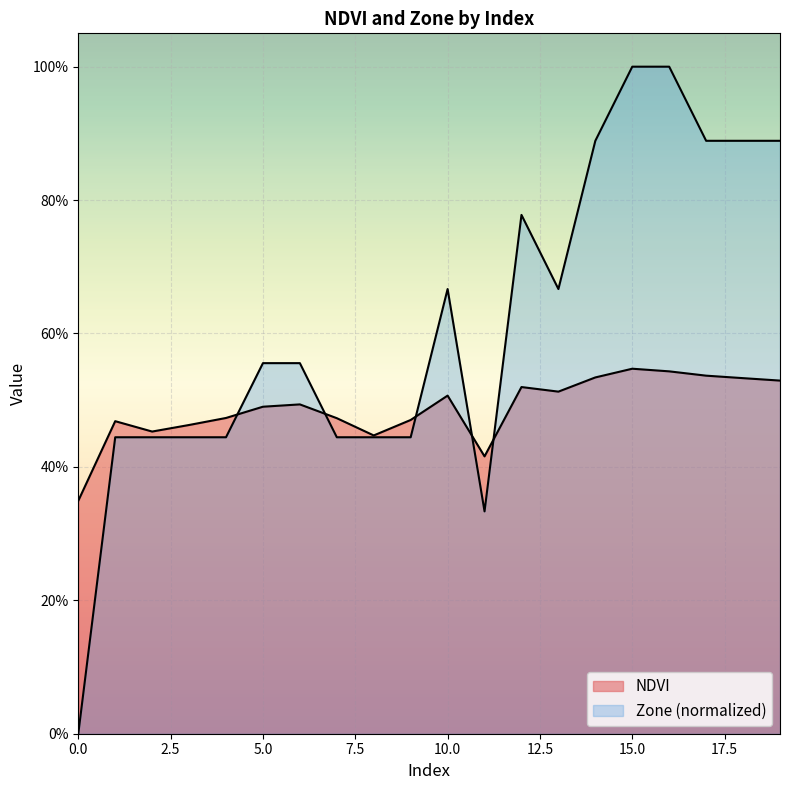

The value of Zone at 0 is 0.0. True or false?

True